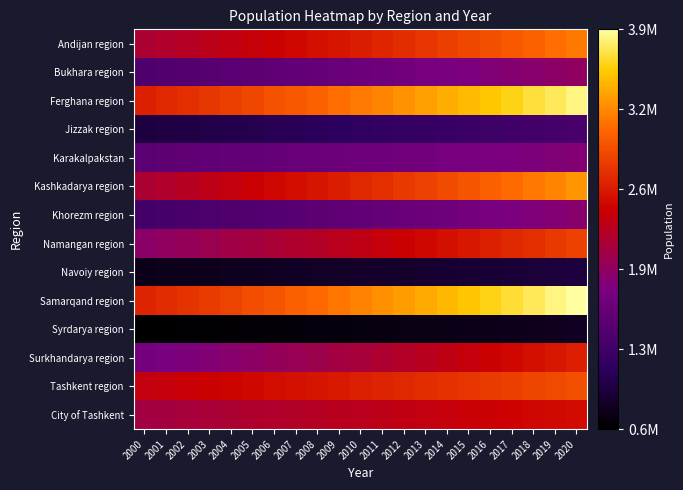

What is the total value across all series at 2007?

27159397.5